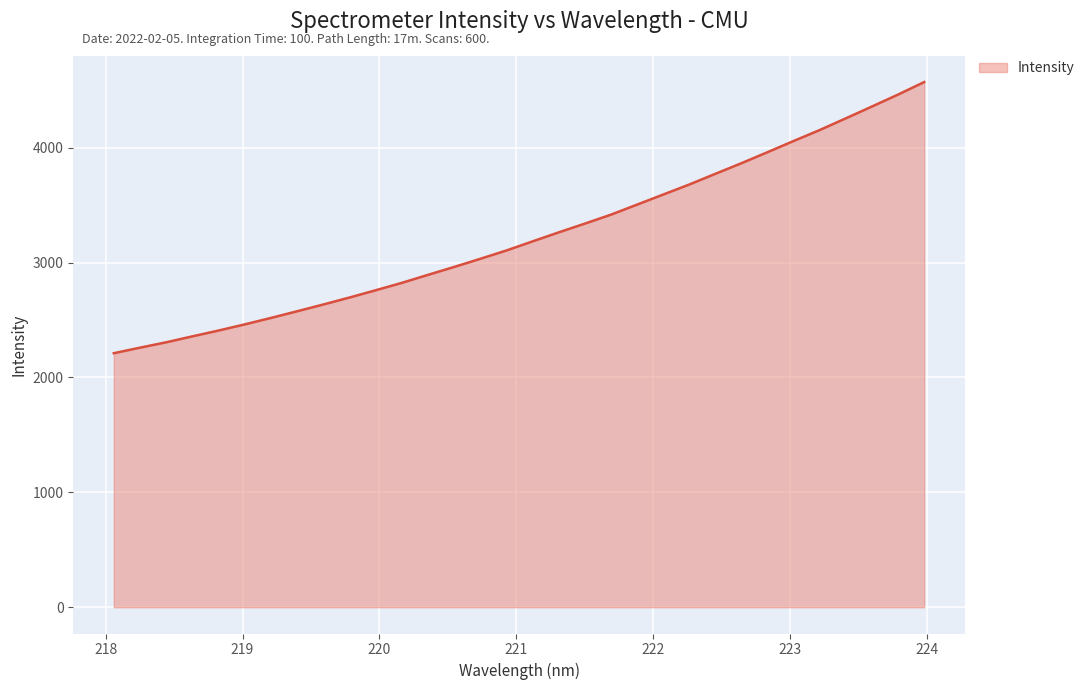

What is the difference between the maximum and minimum values?

2359.8